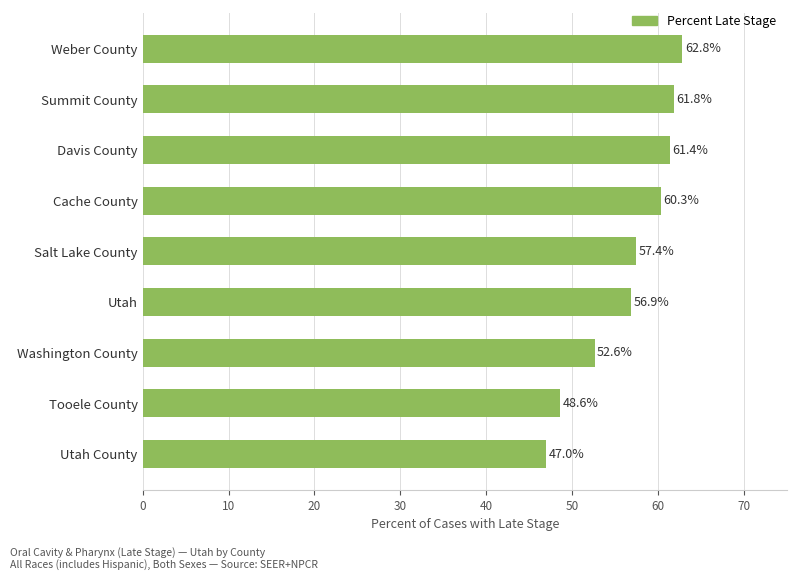

Reading bottom to top, extract all data points from this chart.

Utah County=47.0	Tooele County=48.6	Washington County=52.6	Utah=56.9	Salt Lake County=57.4	Cache County=60.3	Davis County=61.4	Summit County=61.8	Weber County=62.8